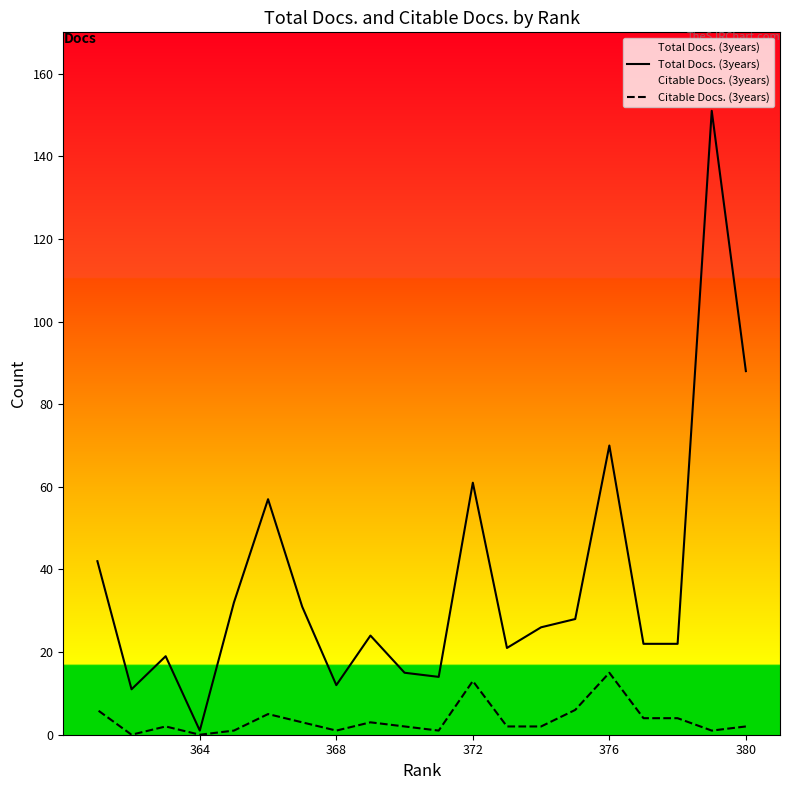

What is the difference between the maximum and minimum values in the Citable Docs. (3years) series?

15